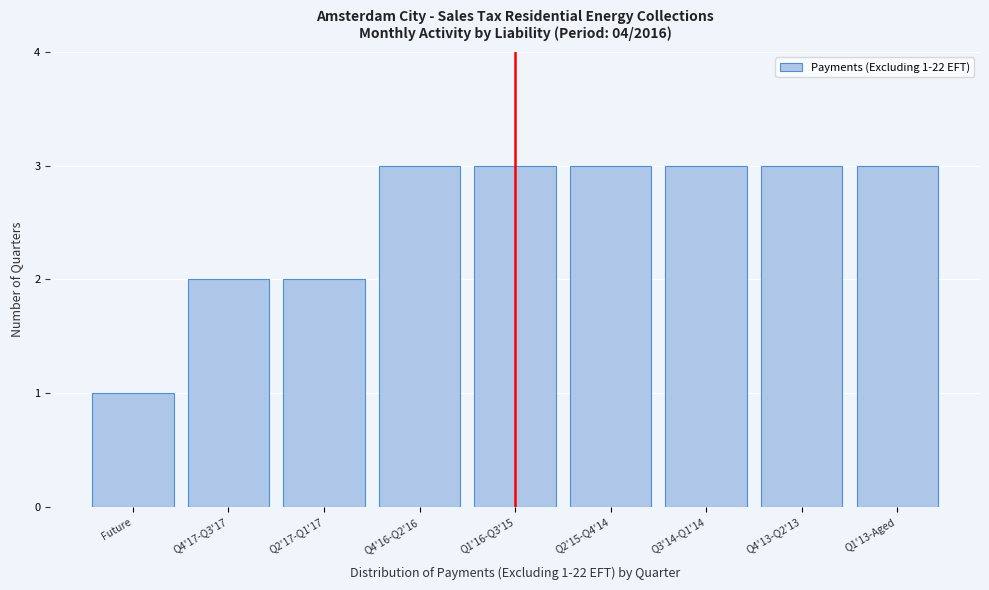

Reading left to right, transcribe all the data shown in this chart.

1	2	2	3	3	3	3	3	3